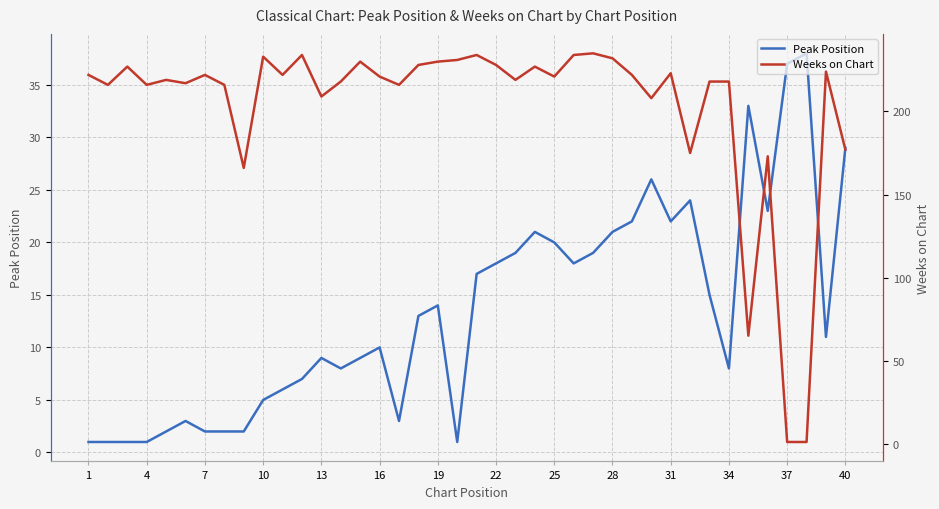

What is the highest value of the Peak Position series?

38